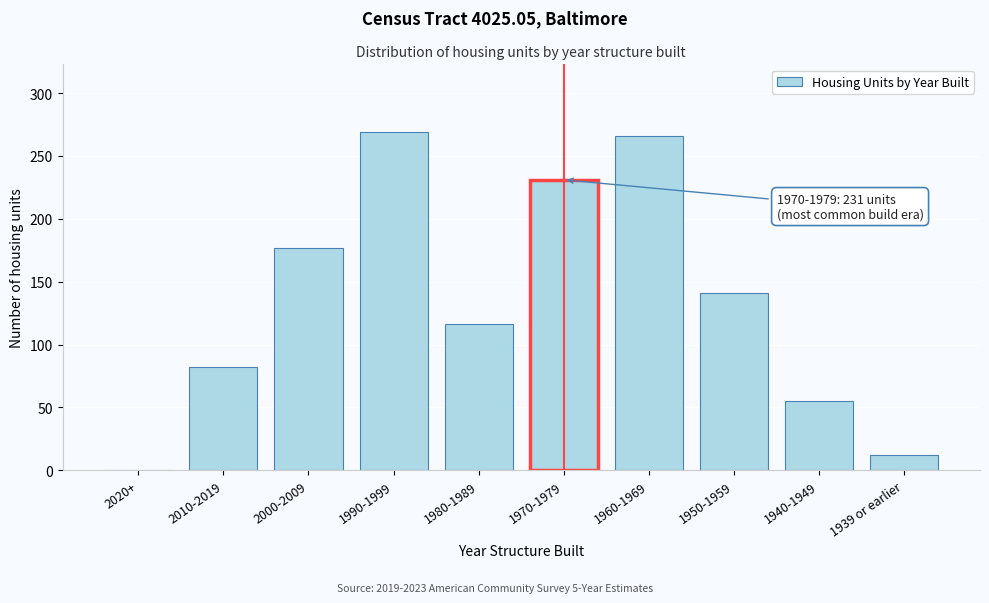

Reading right to left, what are all the values shown in this chart?

1939 or earlier=12	1940-1949=55	1950-1959=141	1960-1969=266	1970-1979=231	1980-1989=116	1990-1999=269	2000-2009=177	2010-2019=82	2020+=0